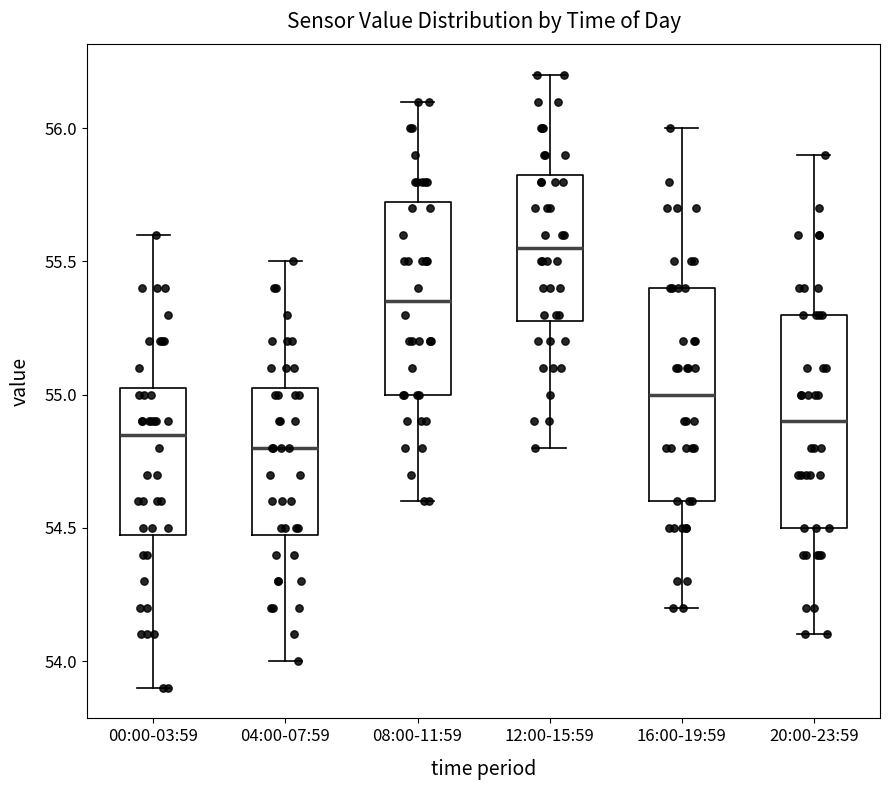

Where does the median line of the box for 12:00-15:59 sit on the y-axis? The values are not printed on the chart, so give them approximately, as read against the axis.

55.55